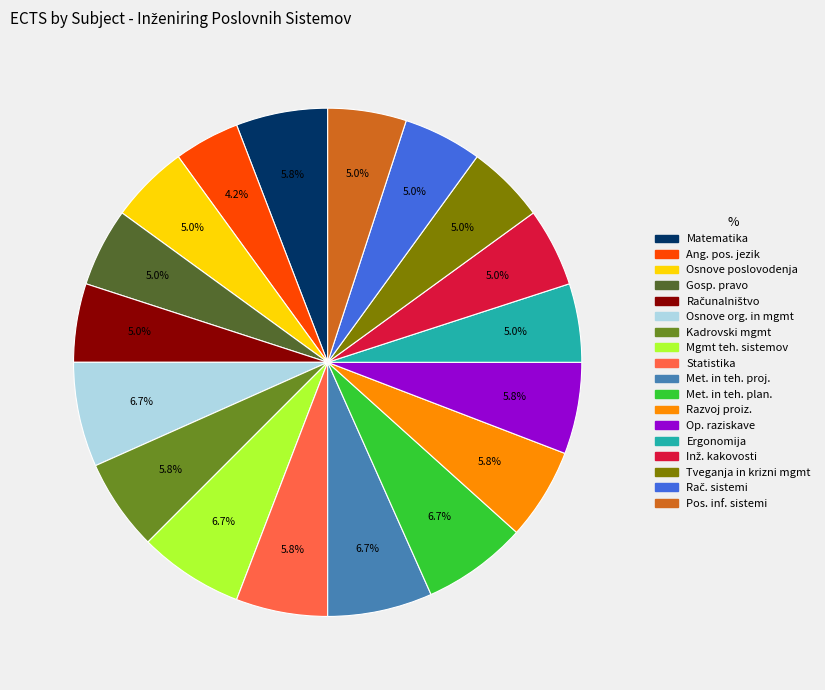

Which category has the smallest portion of the pie?

Ang. pos. jezik